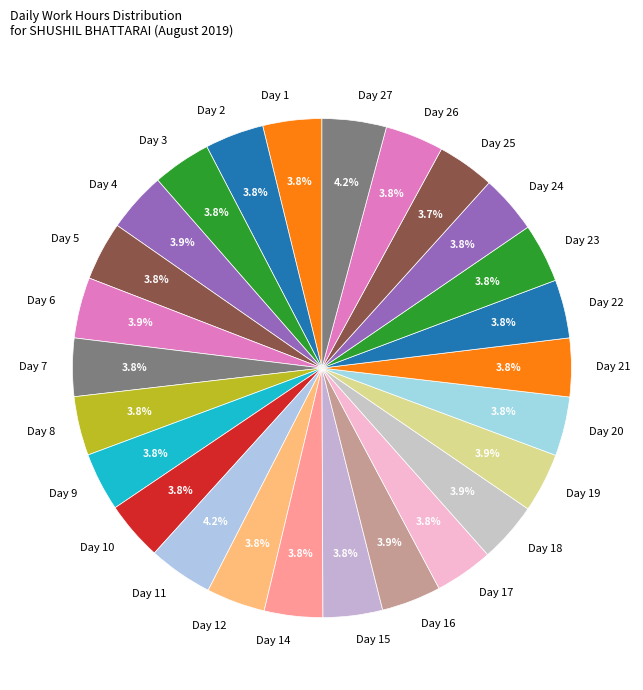

Do Day 8 and Day 26 together represent more than half of the pie?

No